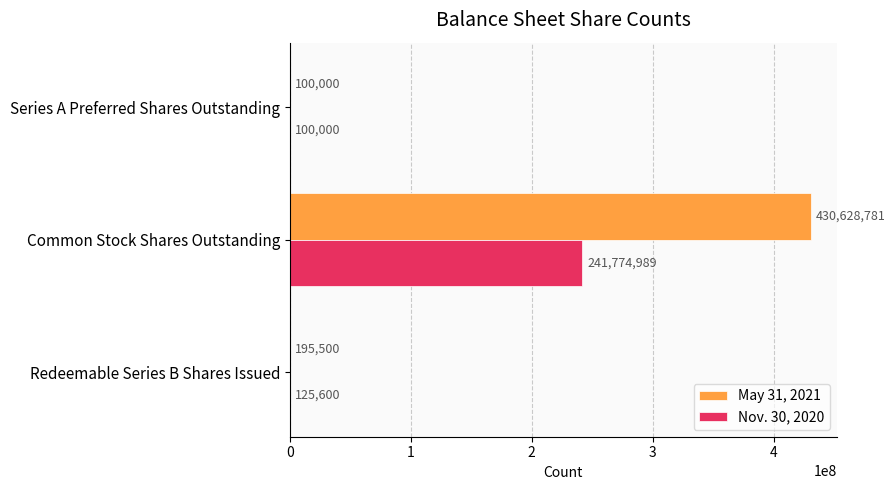

What is the maximum value shown in the chart?

430628781